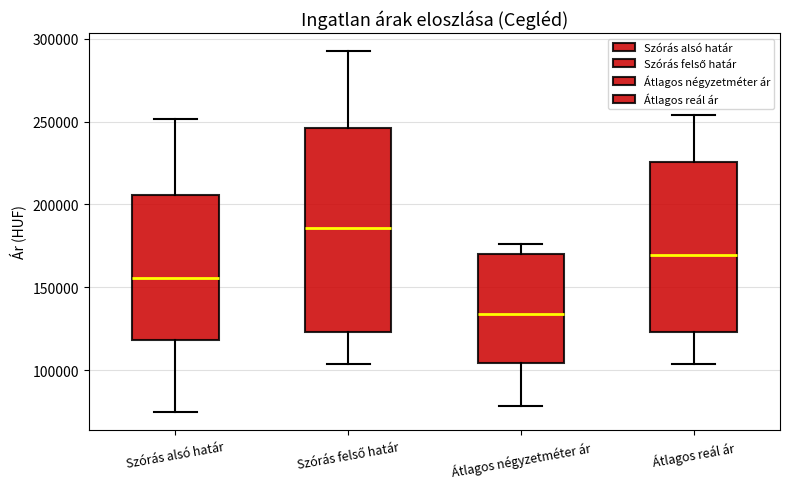

Which box's median line is the lowest?

Átlagos négyzetméter ár